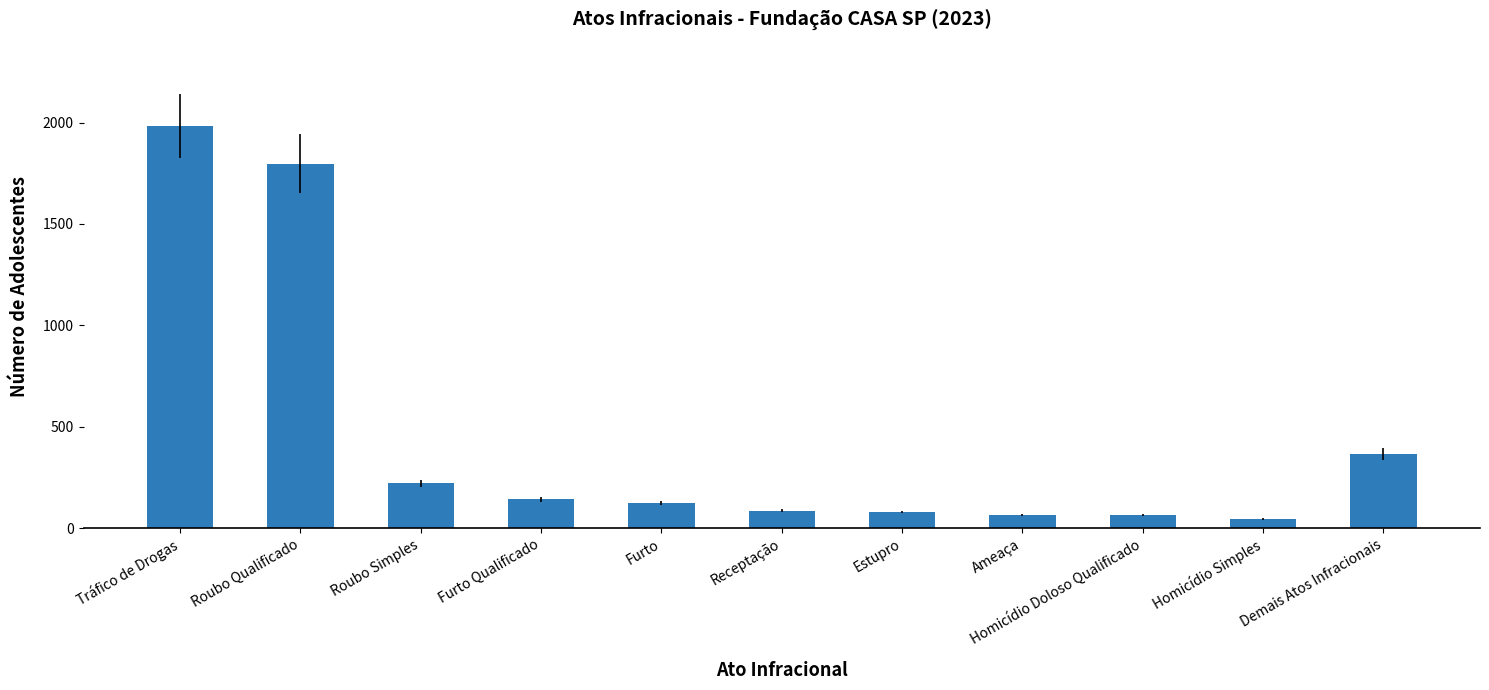

What is the sum of all values?

4965